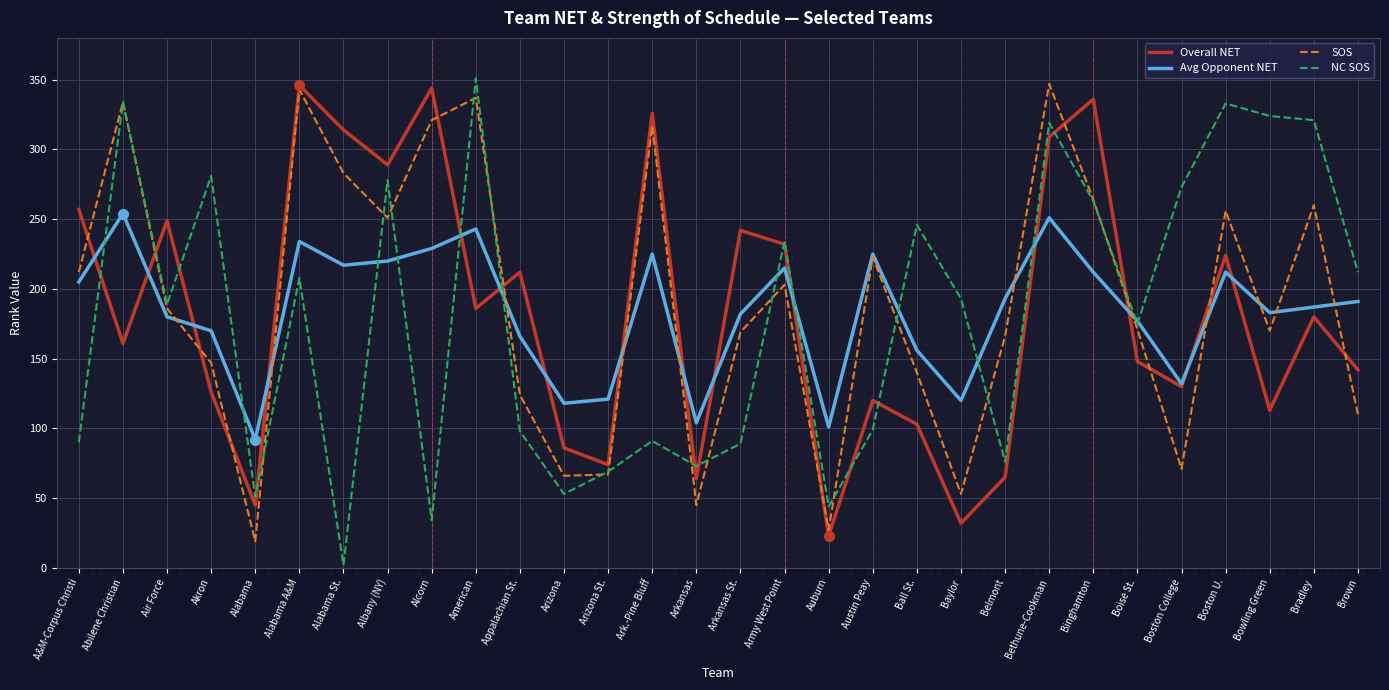

True or false: SOS and Avg Opponent NET intersect in this chart.

True